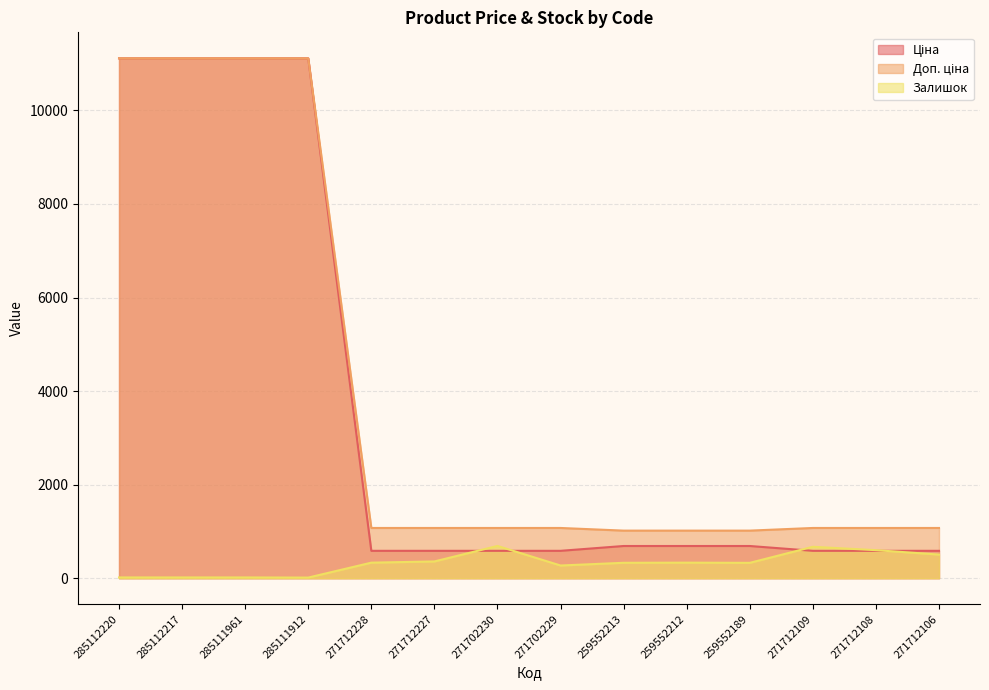

How many data points does each series have?

14